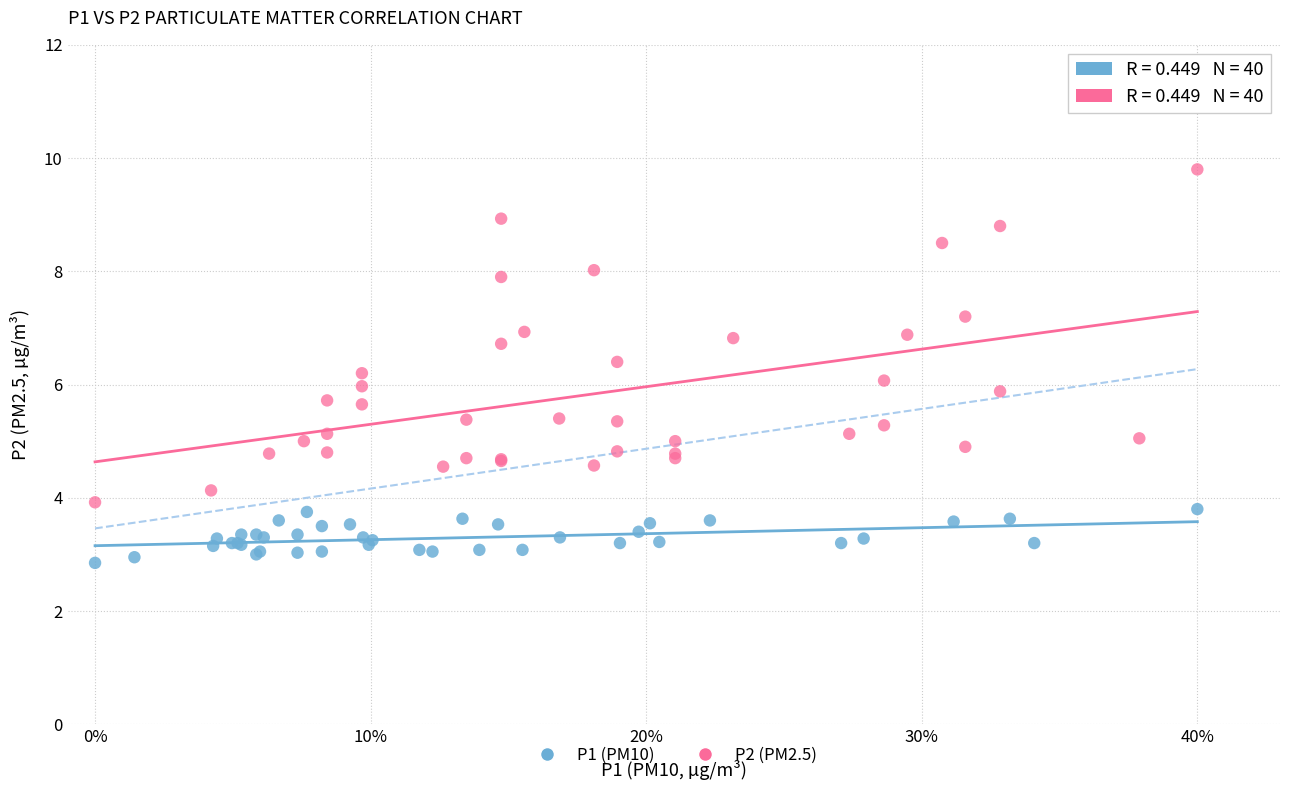

Which series contains the lowest Y value?

P1 (PM10)